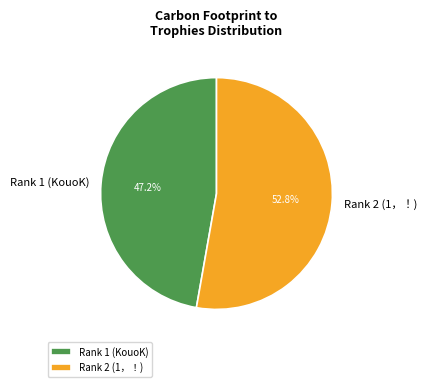

Which category accounts for the majority?

Rank 2 (1，！)